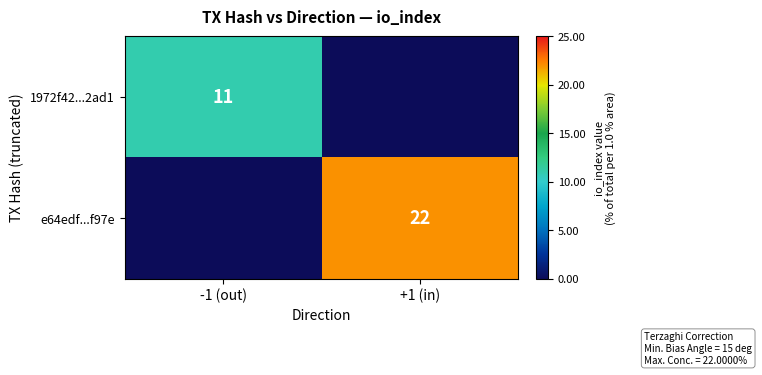

The value of e64edf...f97e at +1 (in) is 5. True or false?

False